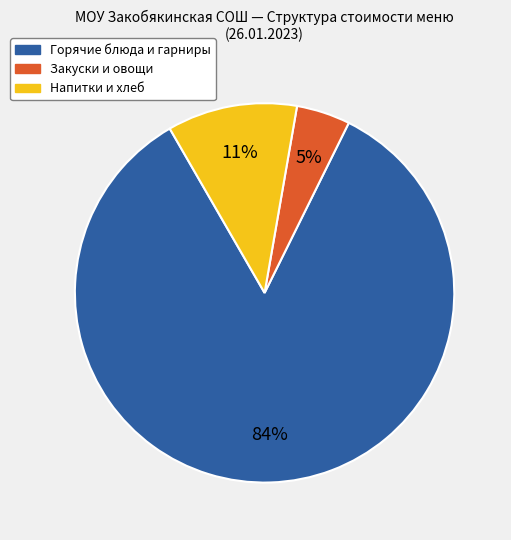

To the nearest percent, what is the average slice percentage?

33%